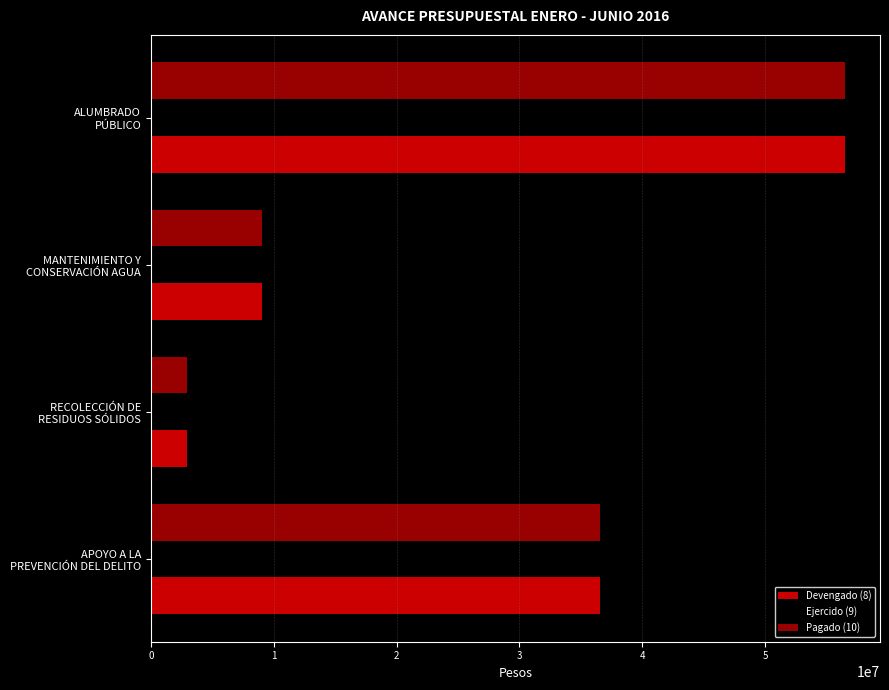

What is the average value of the Pagado (10) series?

26255397.1